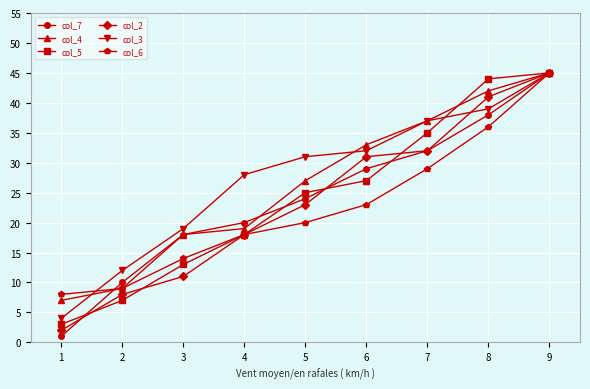

Is this an area chart (filled region under the line)?

No